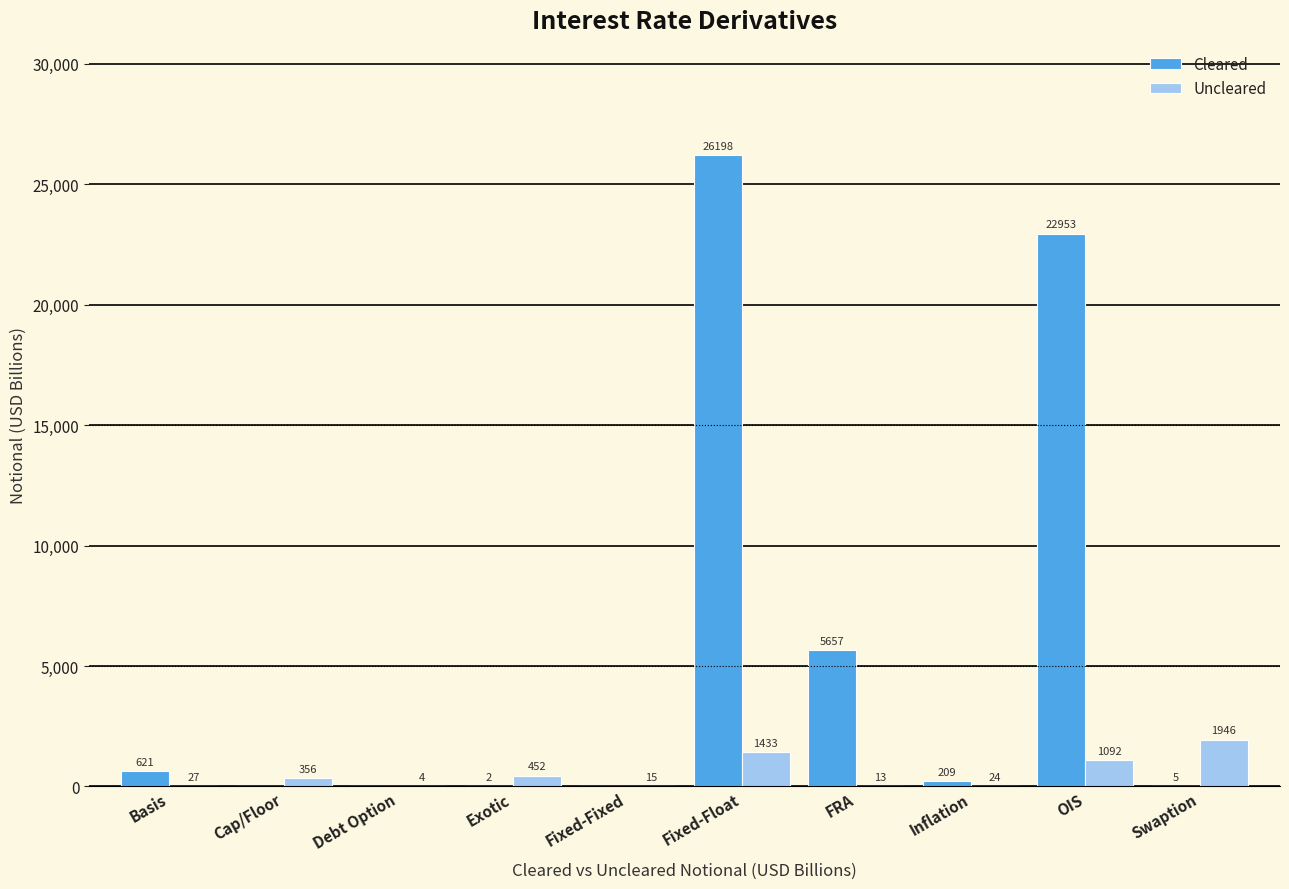

What is the maximum value for Cleared?

26198